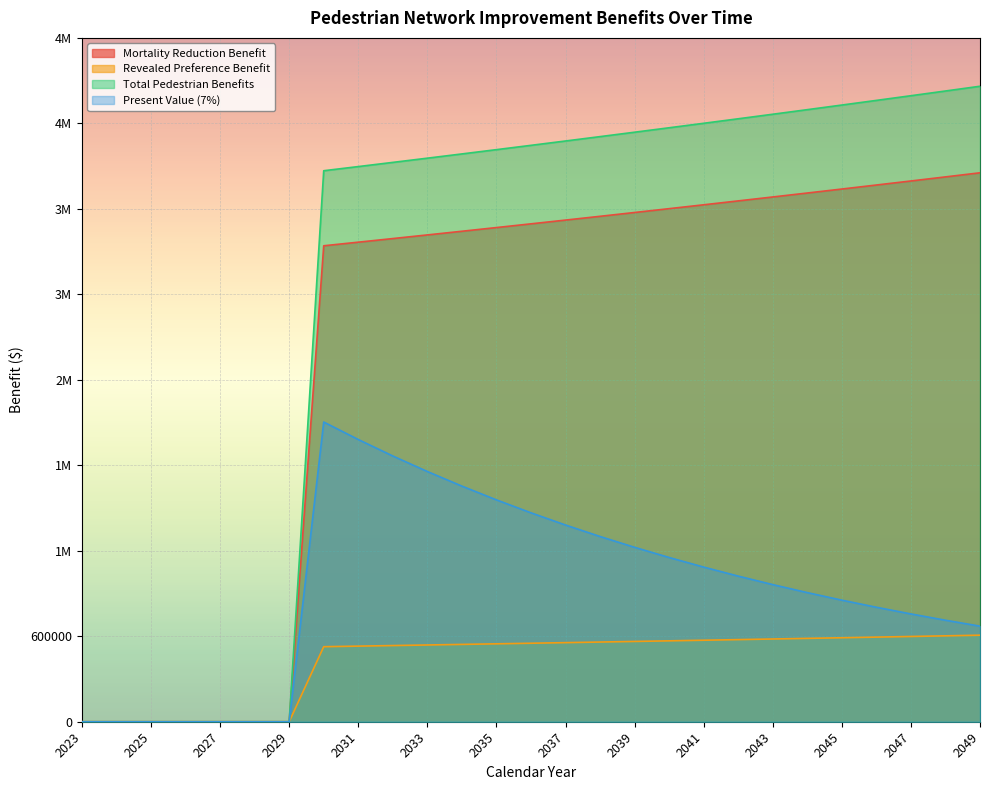

True or false: Present Value (7%) has a value of 1557296.9 at 2035.

True